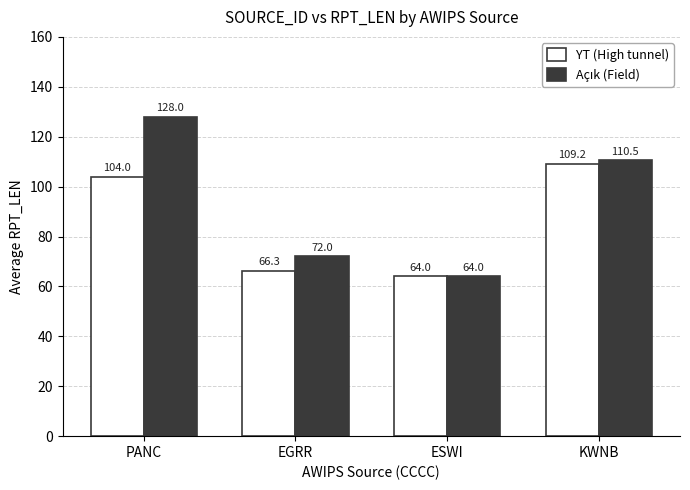

At which category does the chart reach its peak across all series?

PANC